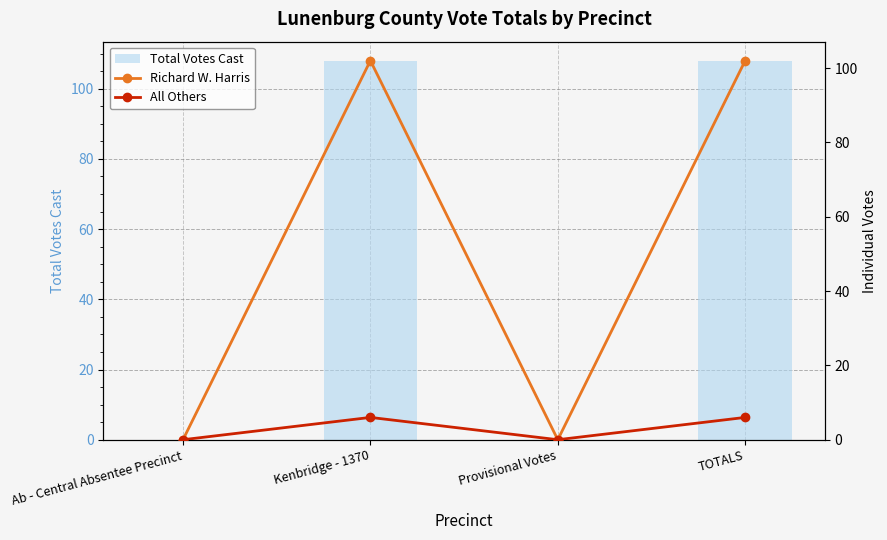

What is the label of the 1st bar from the right?

TOTALS